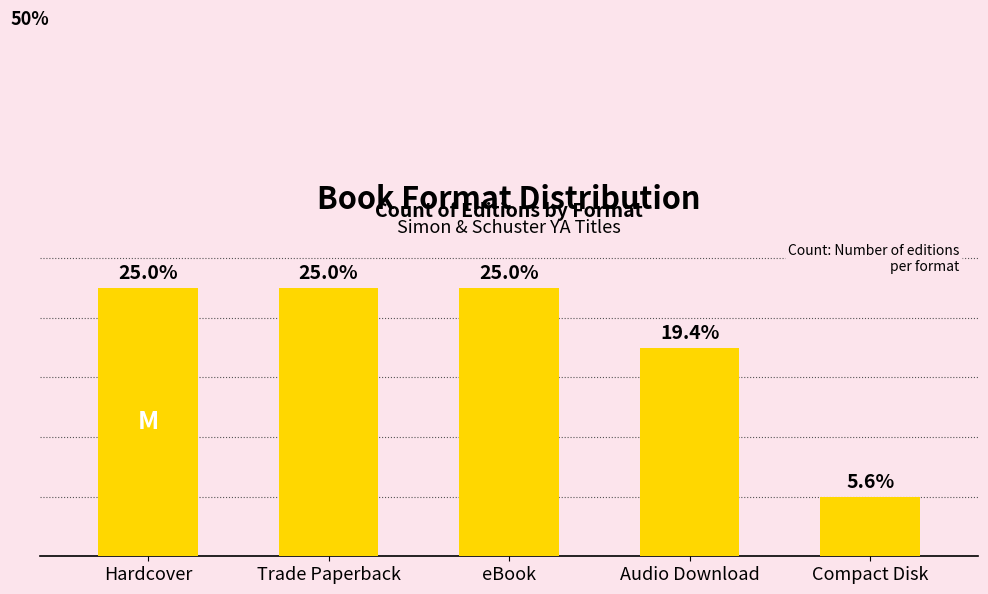

True or false: the data shows 6 at Trade Paperback.

False